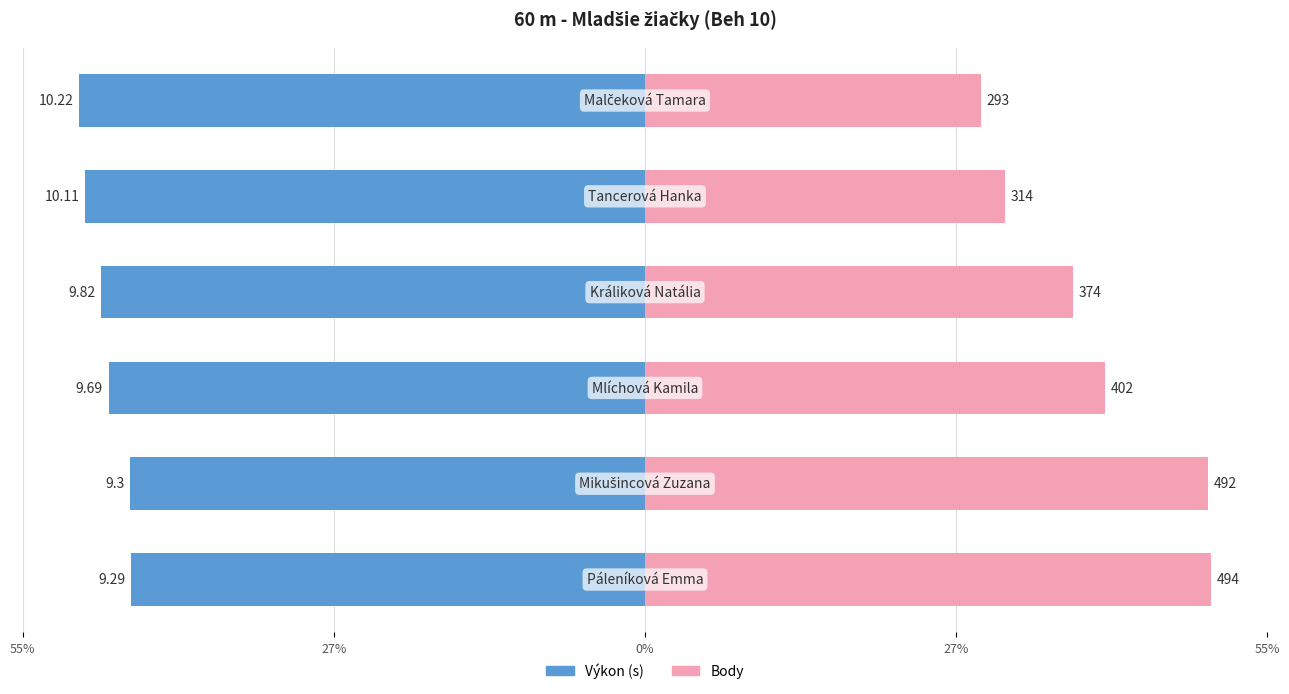

What value does the Výkon series have at 55%?

-45.5